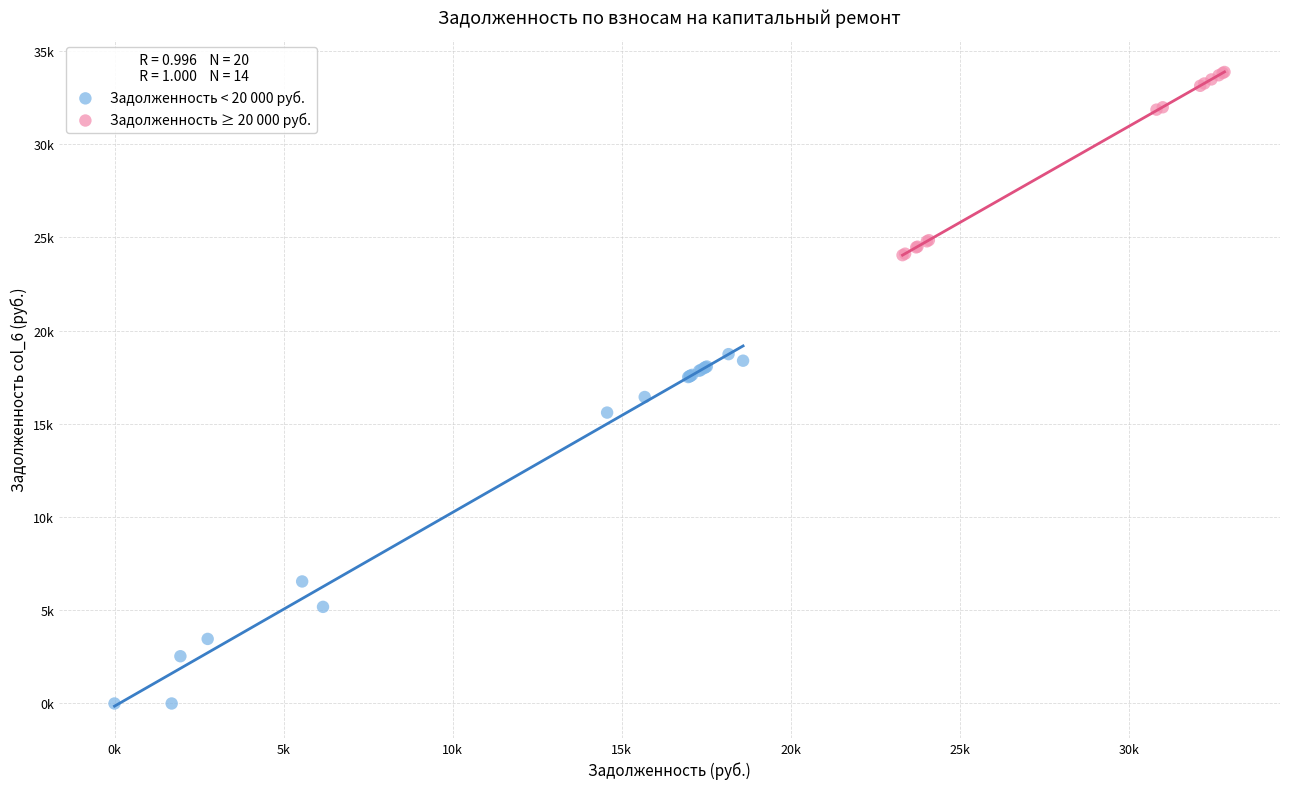

Which series reaches the maximum Y coordinate?

Задолженность ≥ 20 000 руб.